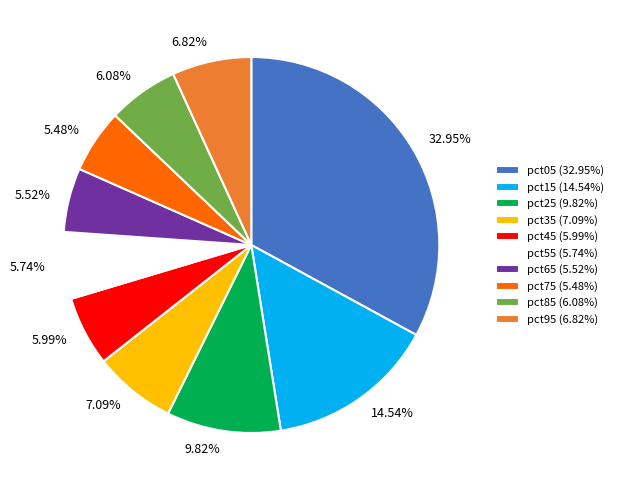

What is the largest slice in the pie chart?

pct05